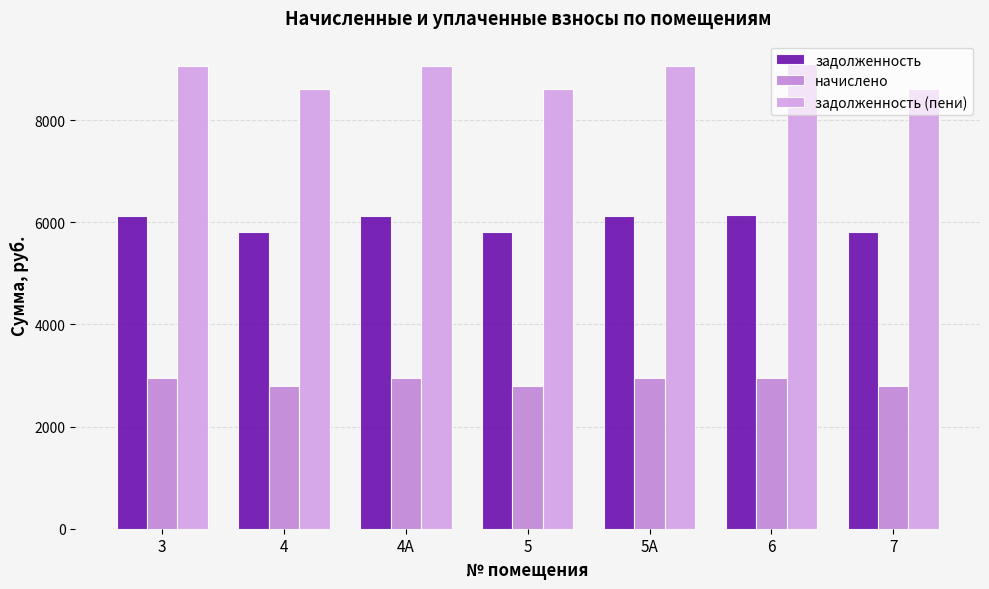

List the labels in order of начислено value, largest first.

6, 3, 4А, 5А, 4, 5, 7